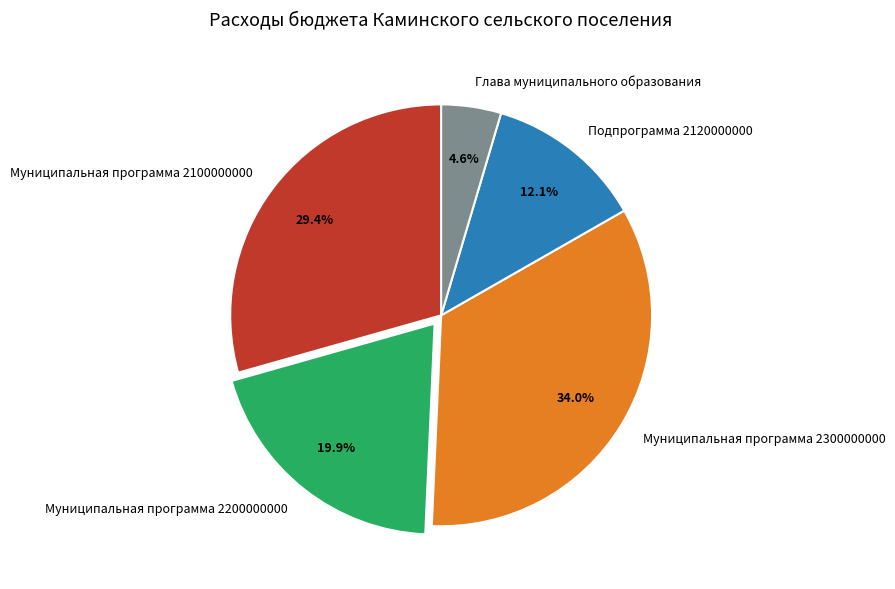

What is the ratio of the value at Муниципальная программа 2300000000 to the value at Муниципальная программа 2100000000?

1.2